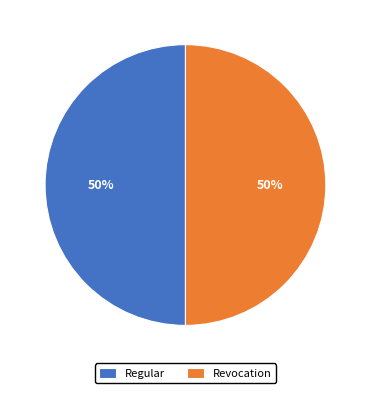

Is the sum of Regular and Revocation greater than half?

Yes